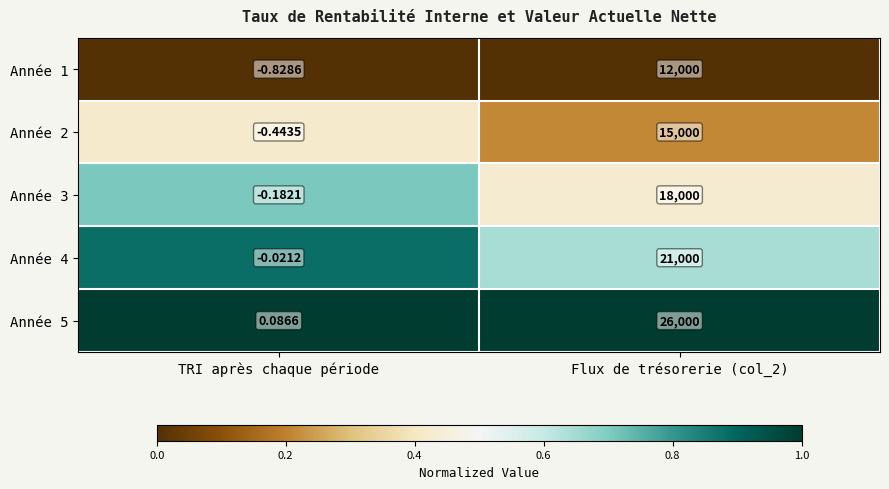

Which series changed the most between TRI après chaque période and Flux de trésorerie (col_2)?

Année 5